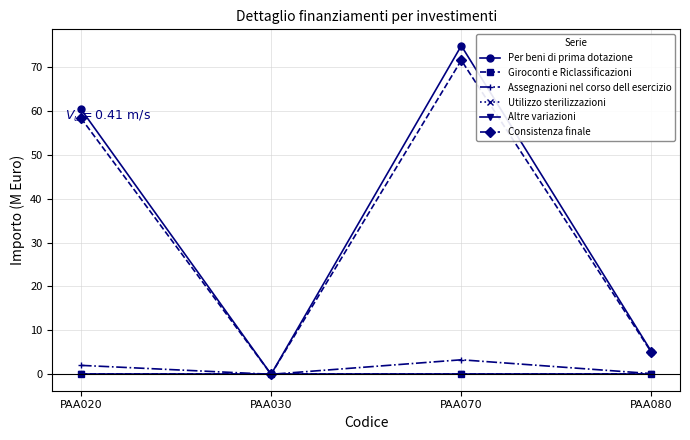

At which label is Giroconti e Riclassificazioni closest to 0?

PAA020